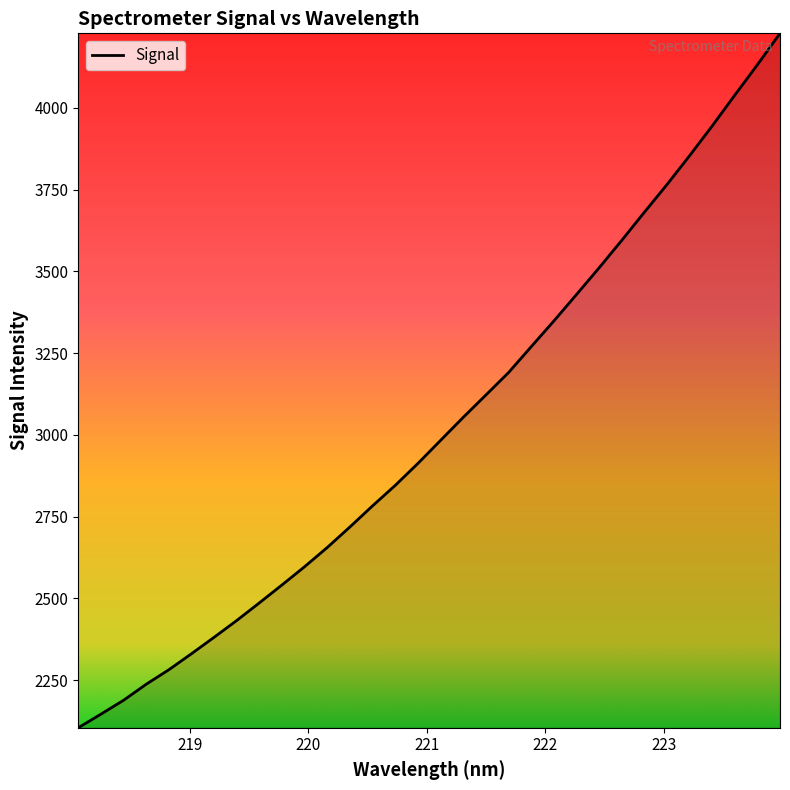

What is the smallest value displayed?

2104.3